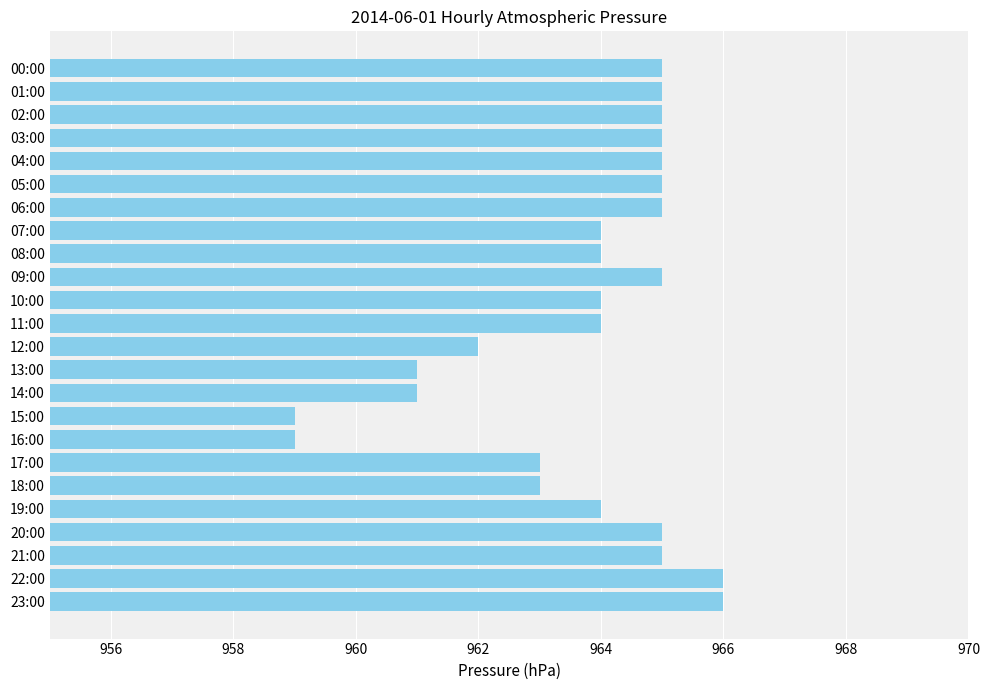

Approximately how many times larger is the value at 03:00 compared to 15:00?

1.0